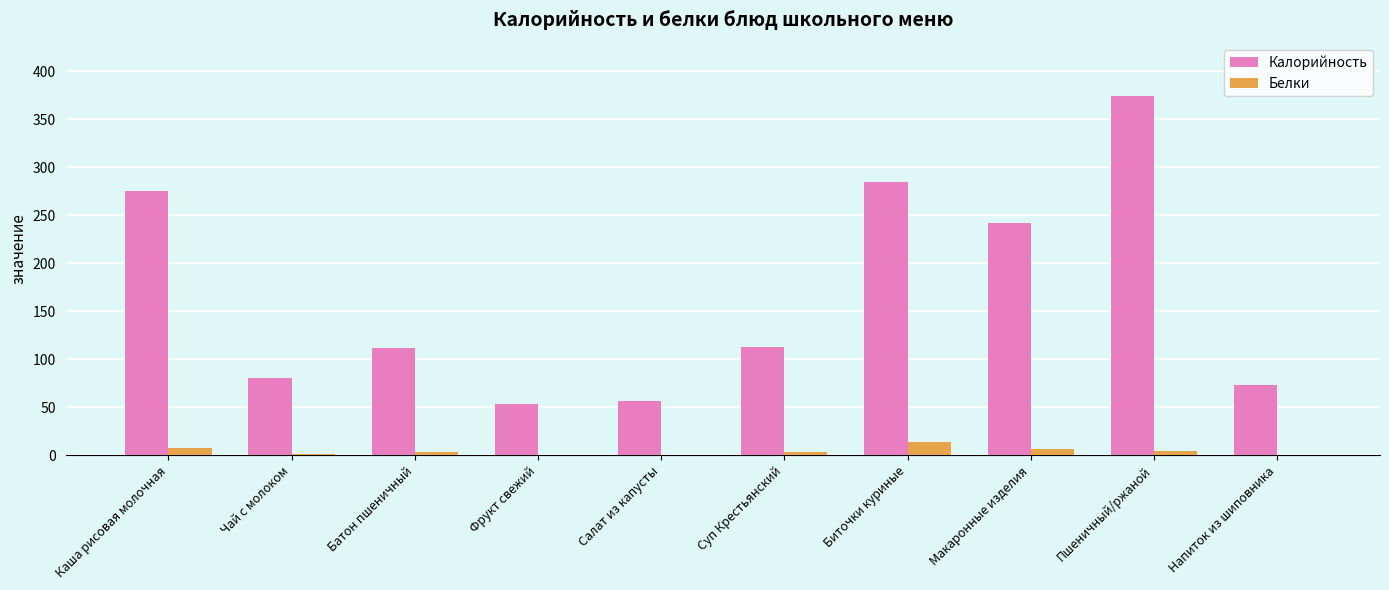

At which category does the chart reach its peak across all series?

Пшеничный/ржаной